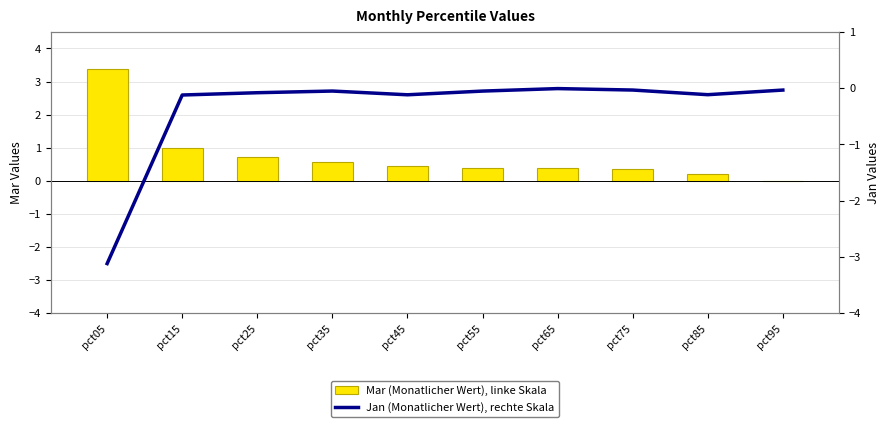

Where is Jan (linke Skala, Saldo) nearest to the value -1?

pct15